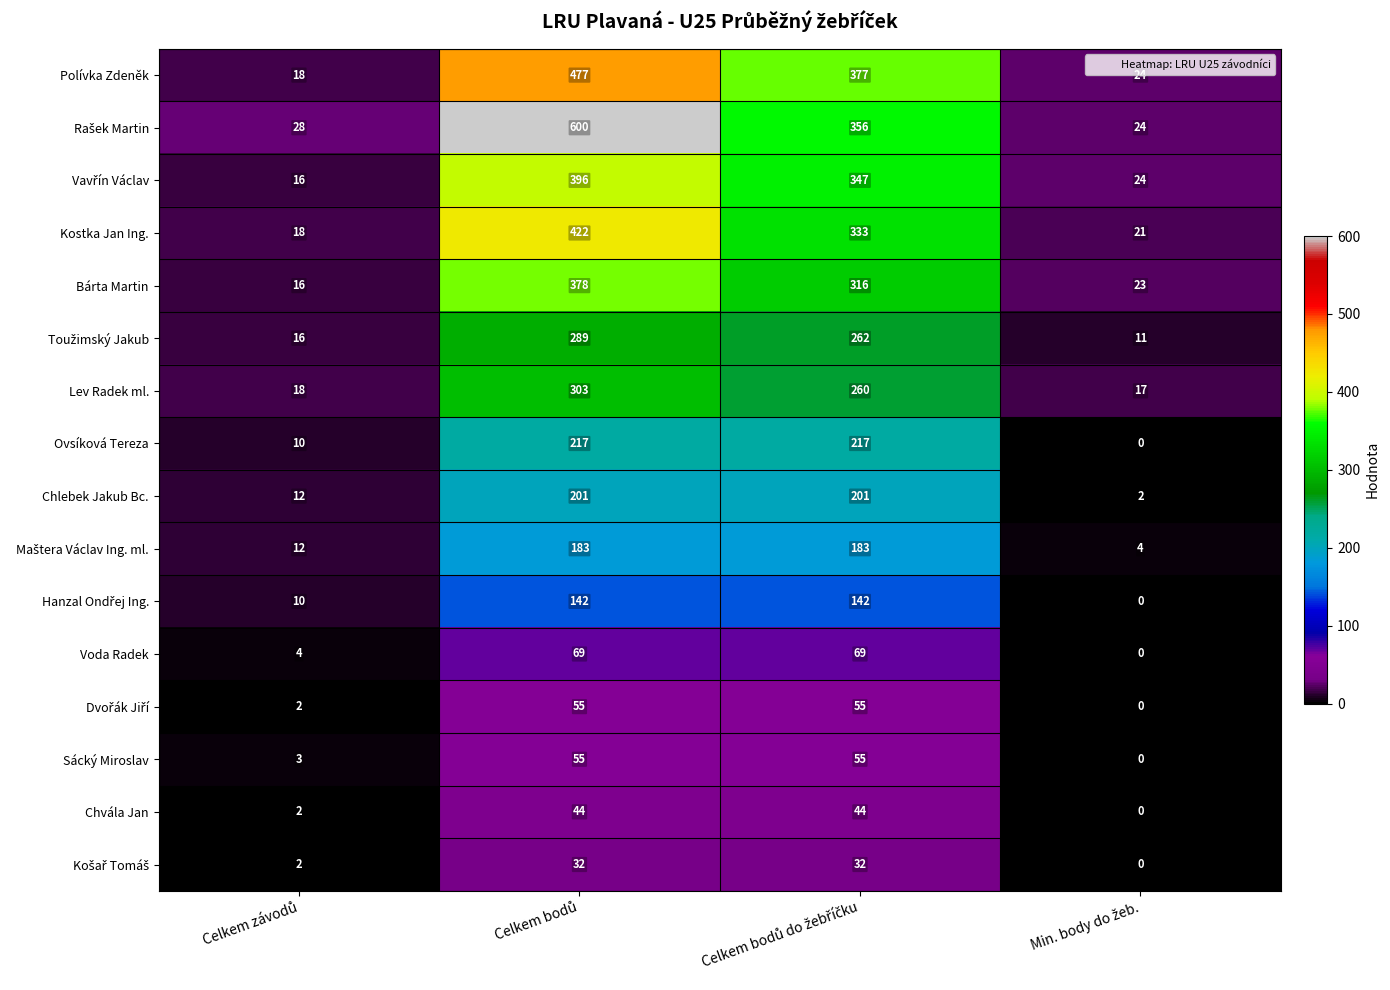

What is the difference between the maximum and second lowest values in the Kostka Jan Ing. series?

401